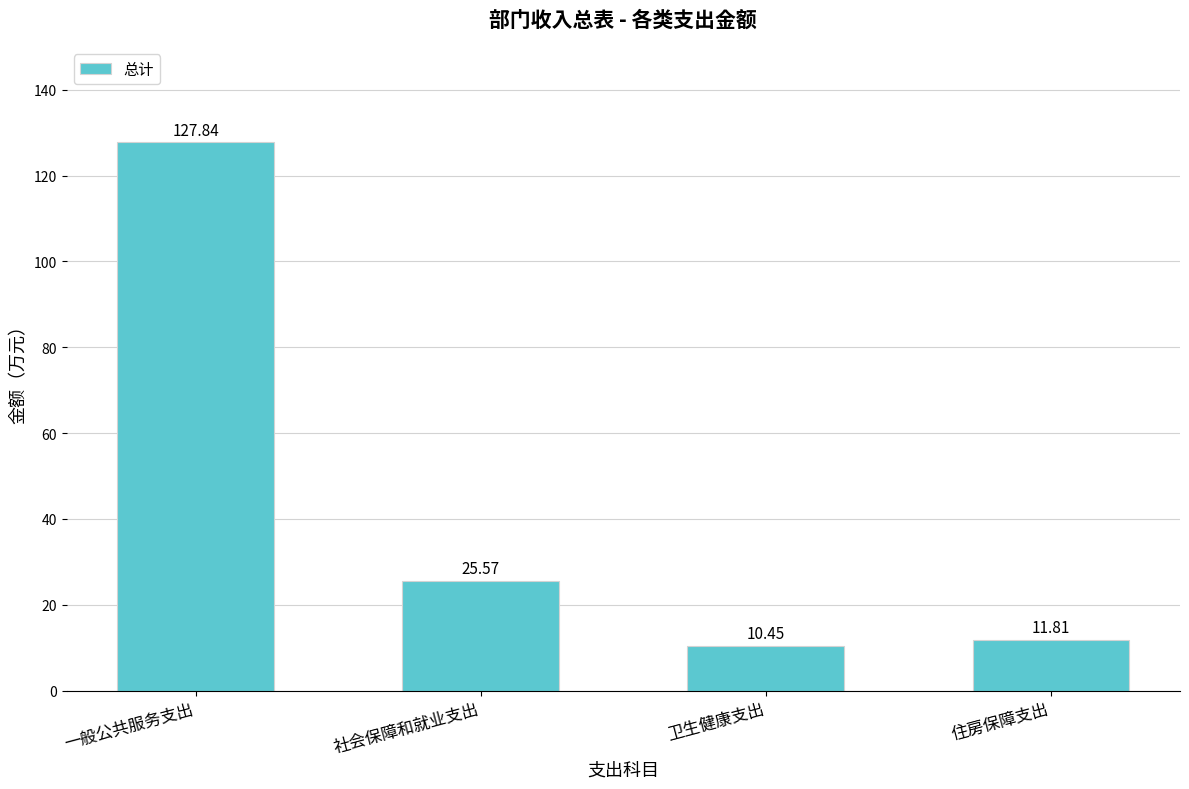

Which label corresponds to the largest value in the chart?

一般公共服务支出